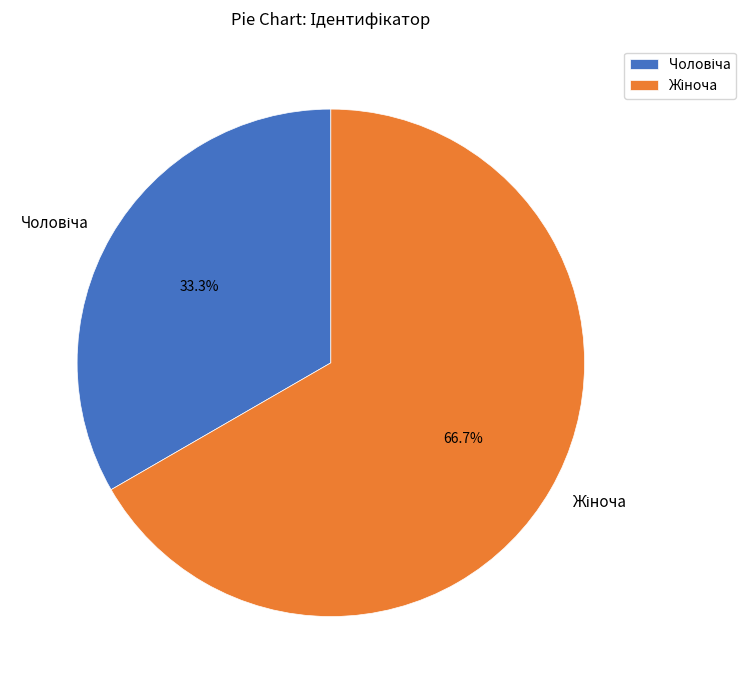

Does any single category account for the majority?

Yes